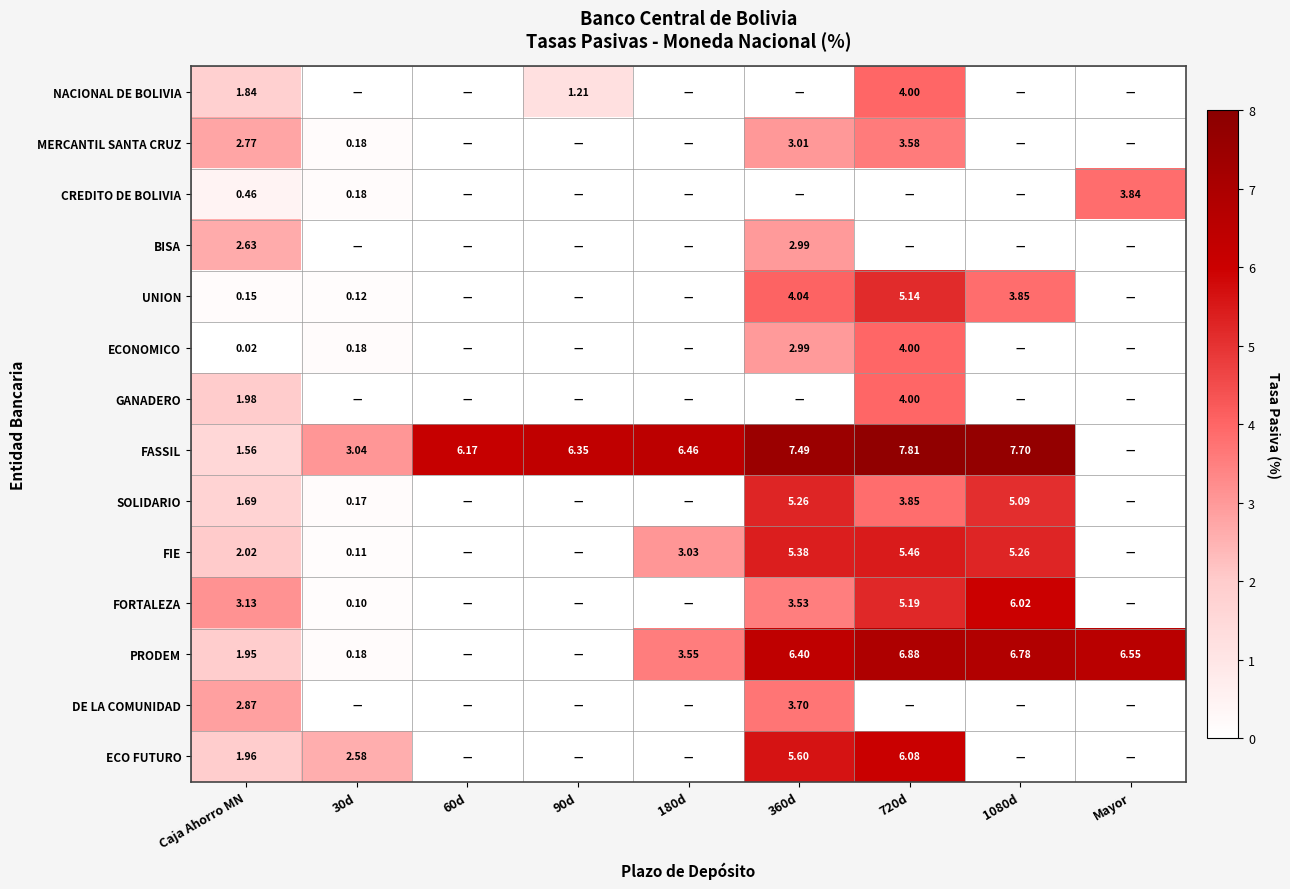

Rank the series at Caja Ahorro MN from highest to lowest value.

FORTALEZA, DE LA COMUNIDAD, MERCANTIL SANTA CRUZ, BISA, FIE, GANADERO, ECO FUTURO, PRODEM, NACIONAL DE BOLIVIA, SOLIDARIO, FASSIL, CREDITO DE BOLIVIA, UNION, ECONOMICO